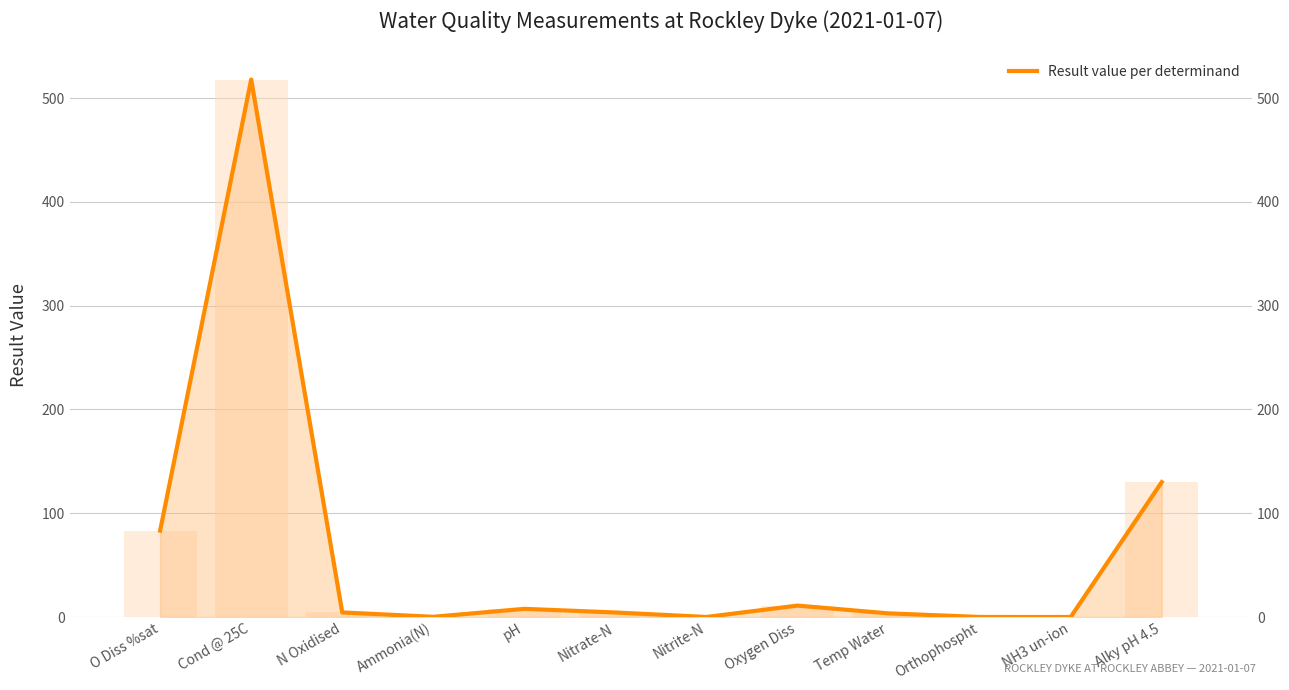

The value at Temp Water is 3.5. True or false?

True